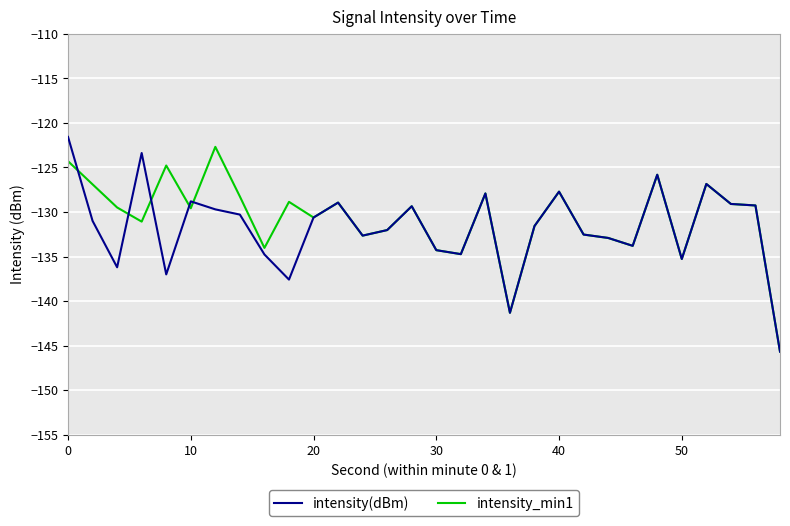

What is the lowest value of the intensity(dBm) series?

-145.7